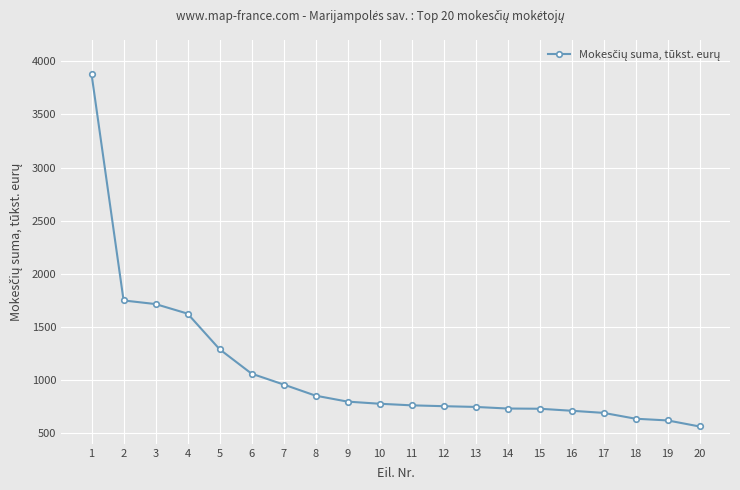

At which category does the chart reach its peak across all series?

1